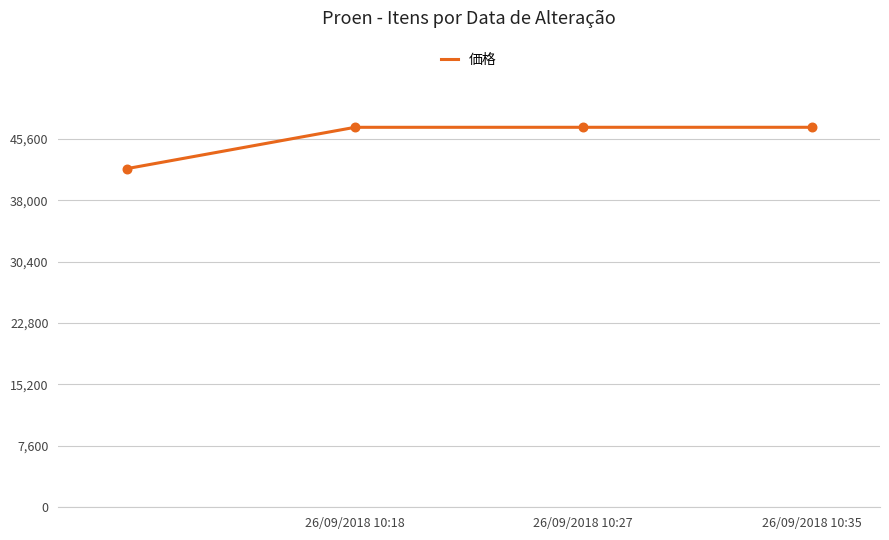

What is the sum of all values?

182994